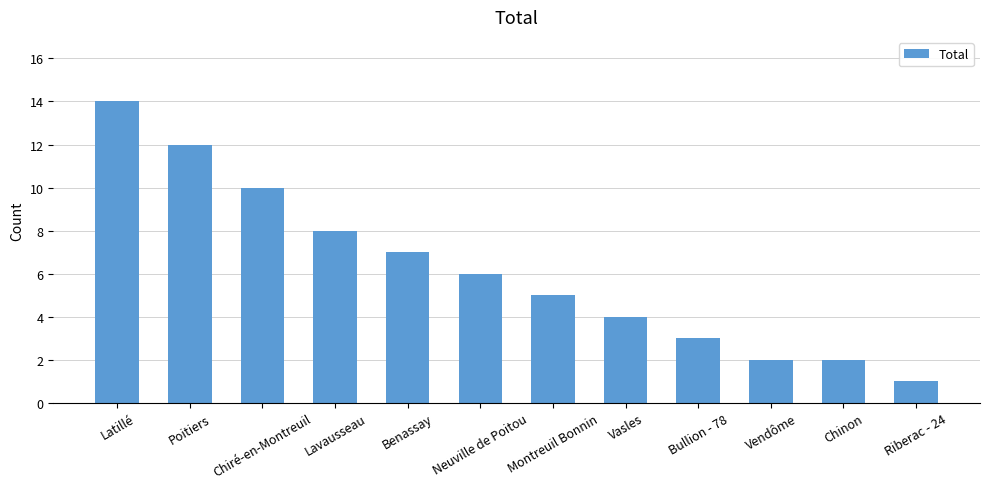

How many distinct data groups are displayed?

1